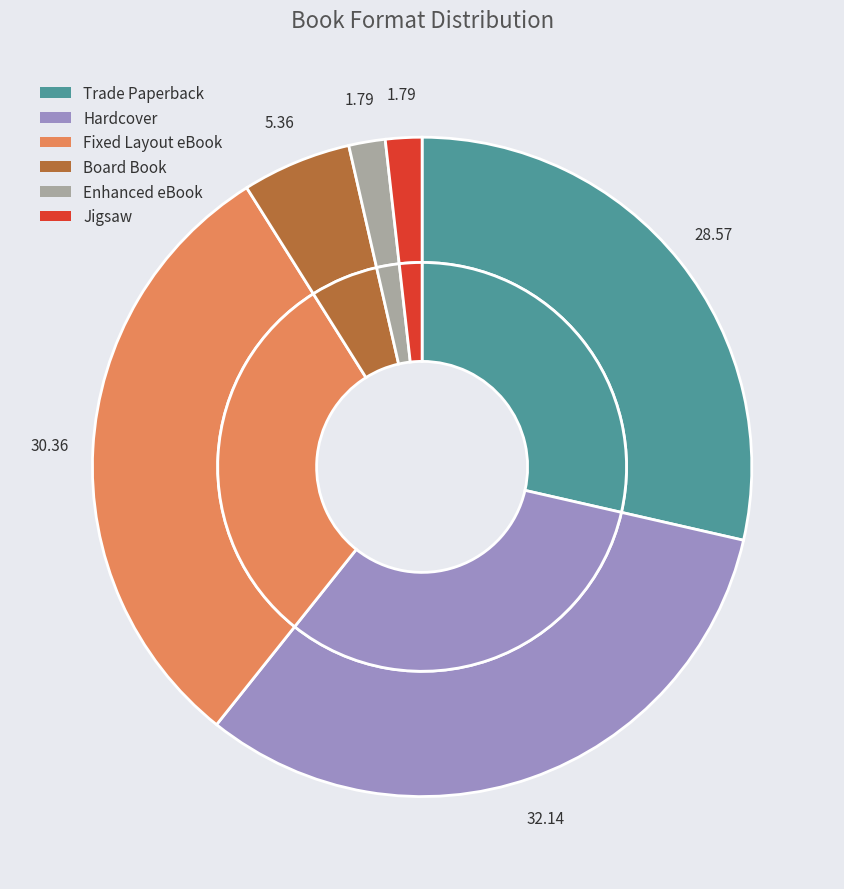

Does Board Book account for over 50% of the chart?

No